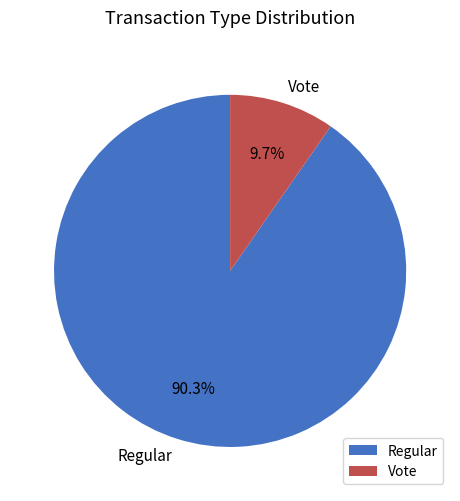

Rank the categories by value from lowest to highest.

Vote, Regular